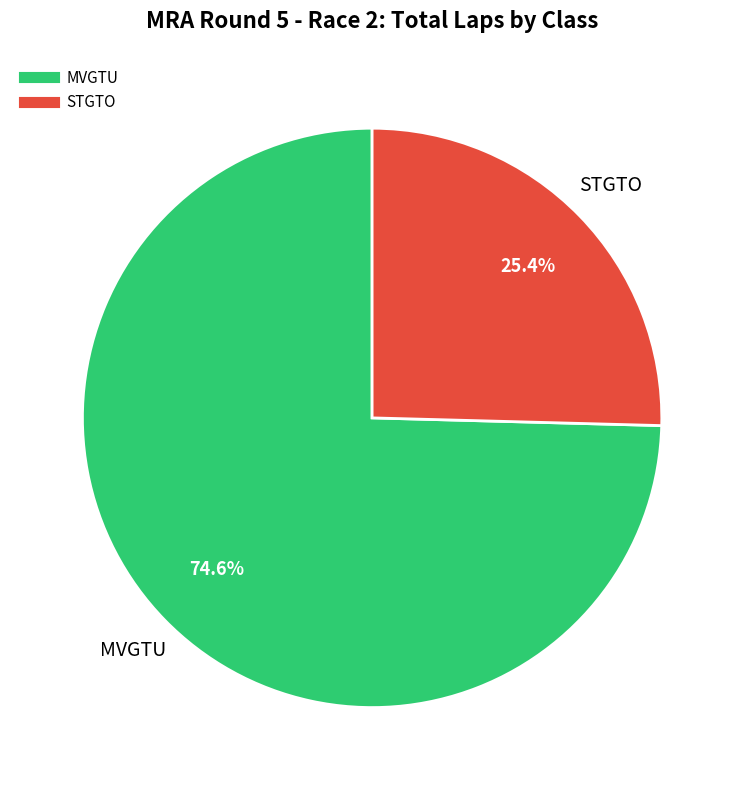

To the nearest percent, what is the average slice percentage?

50%